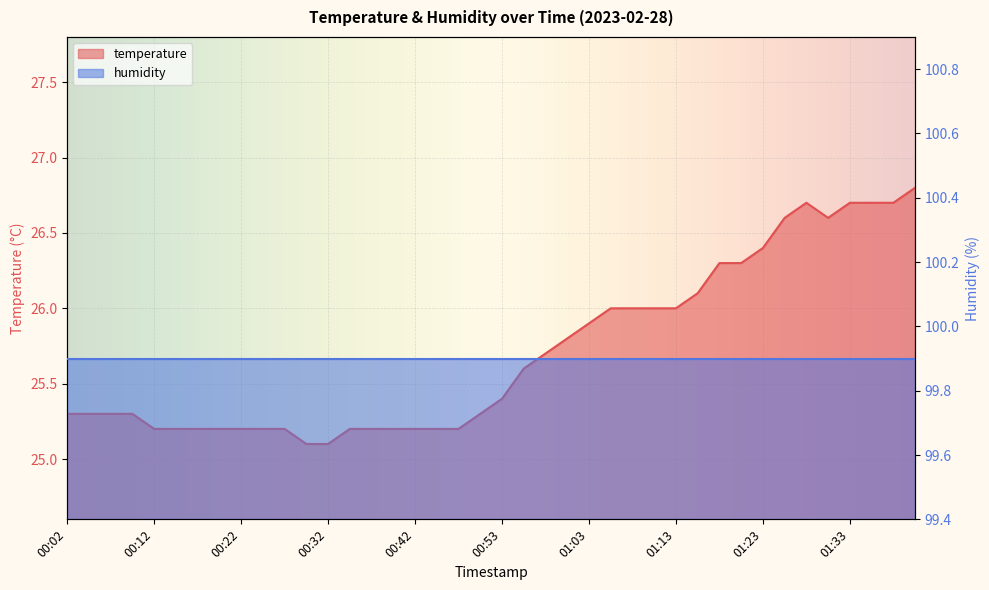

What is the minimum value shown in the chart?

25.1